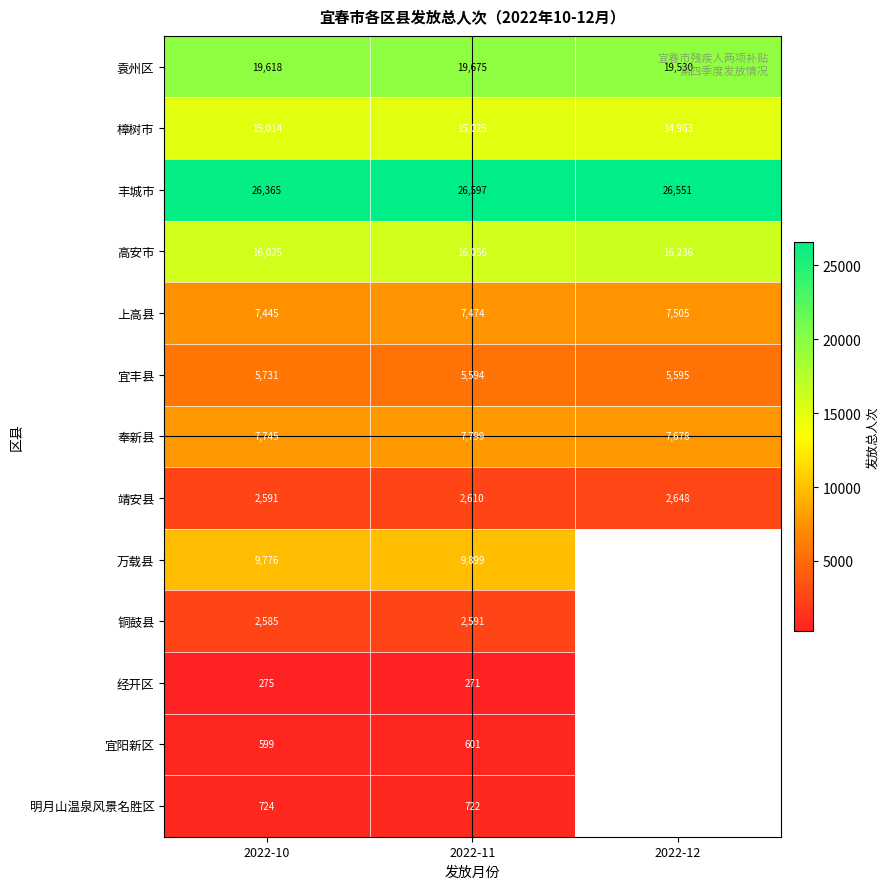

Between 2022-10 and 2022-11, which is larger?

2022-11